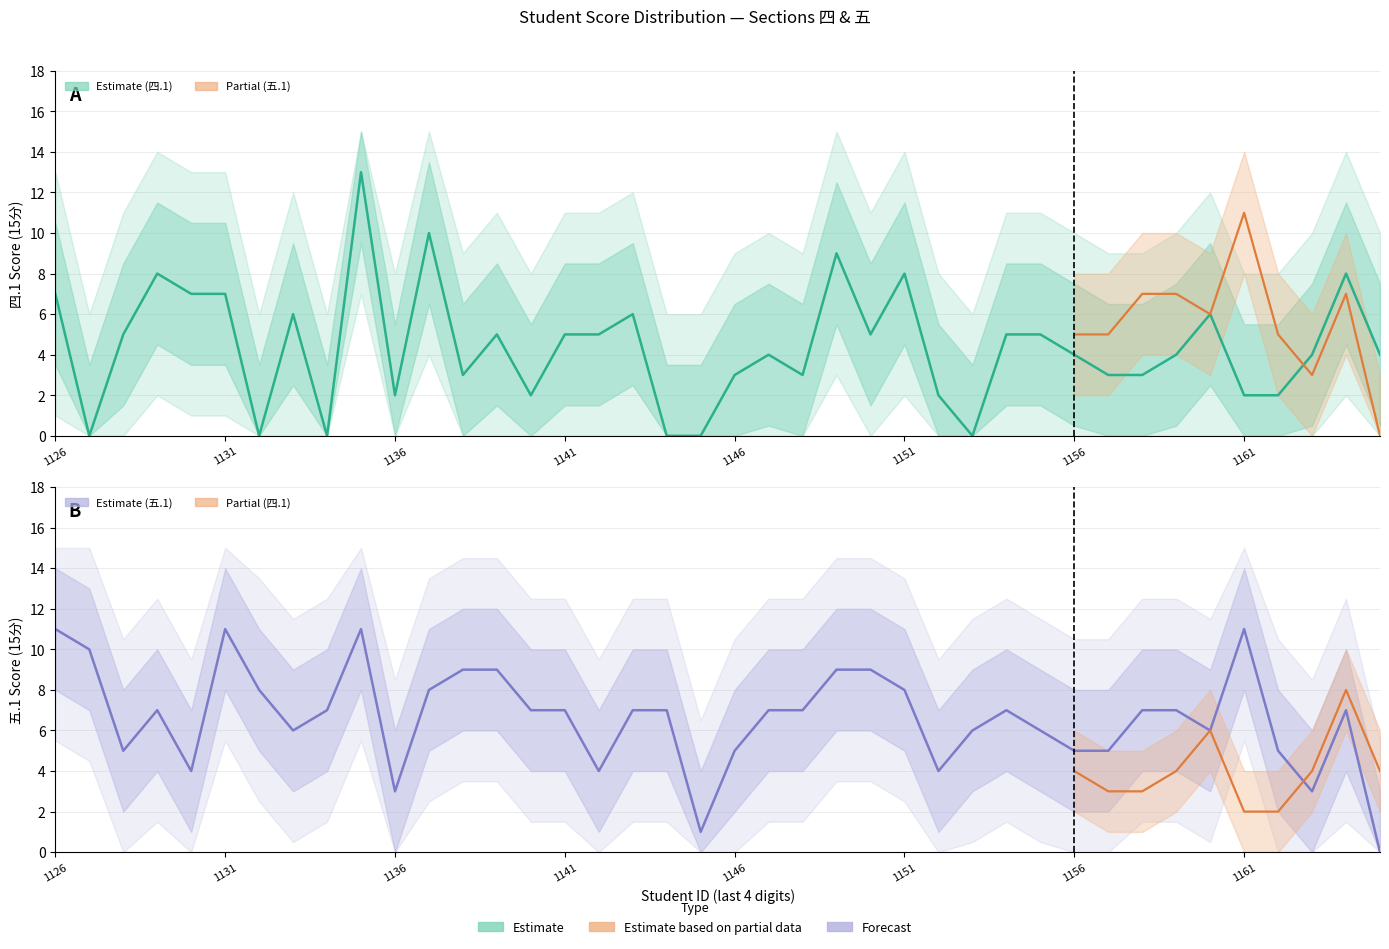

How many values in 四.1(15分) are above zero?

34